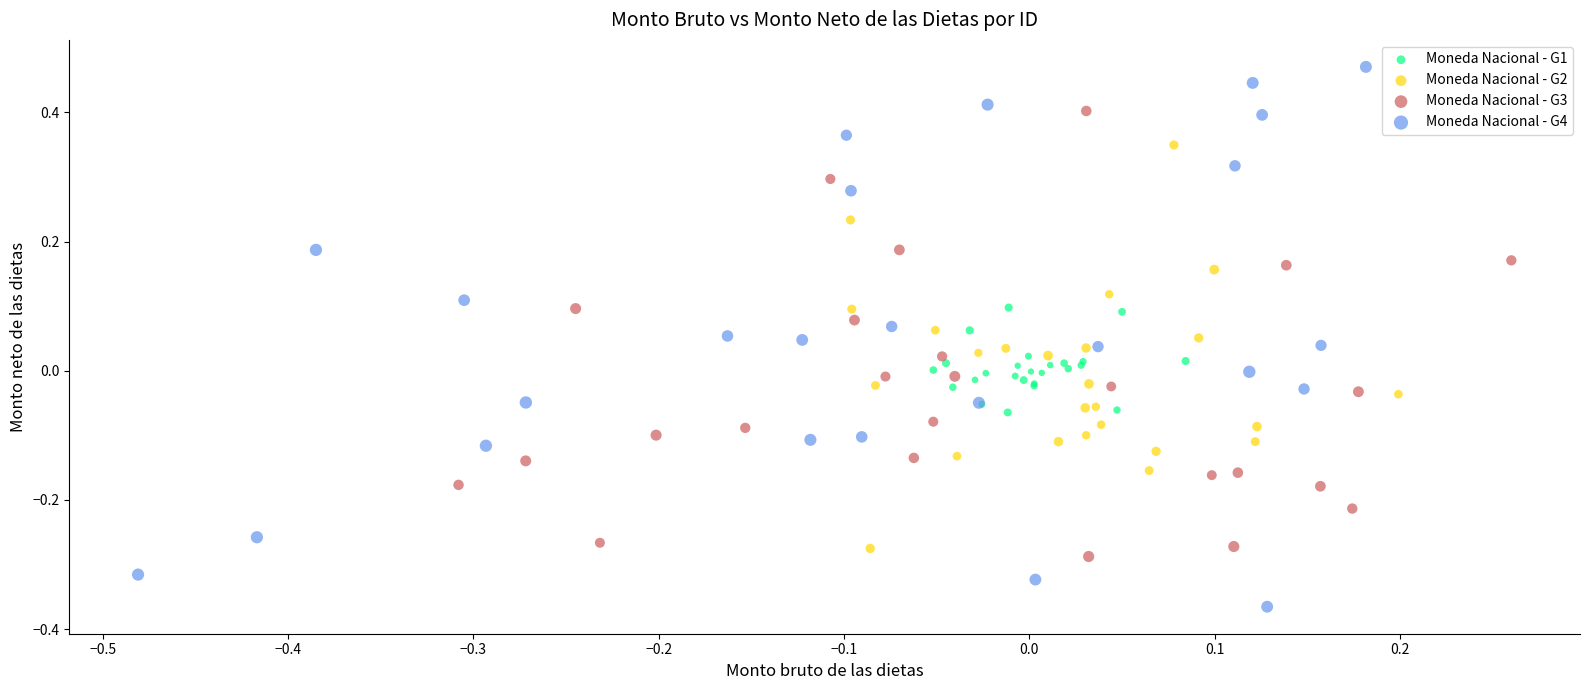

Which series contains the highest Y value?

Moneda Nacional - G4